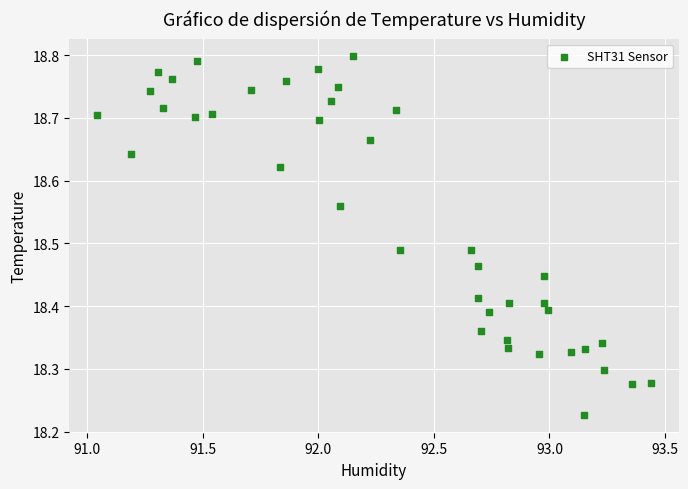

What is the range of Y values (max minus min)?

0.6